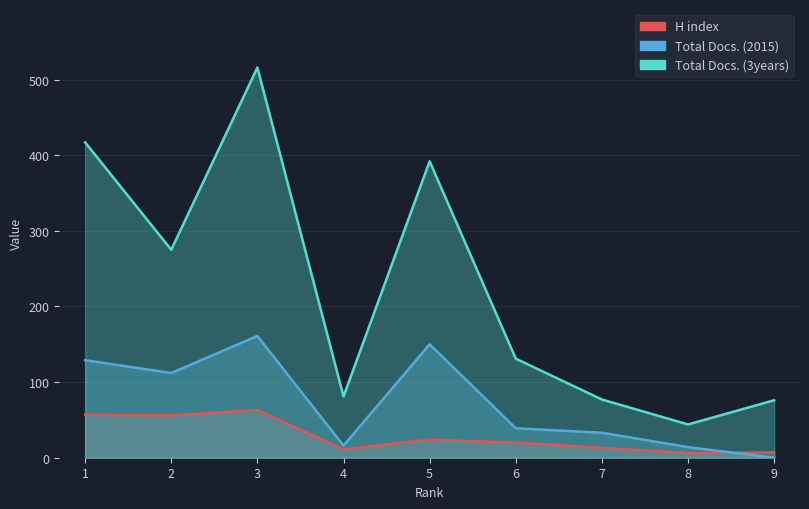

Rank the categories by H index value from highest to lowest.

3, 1, 2, 5, 6, 7, 4, 9, 8